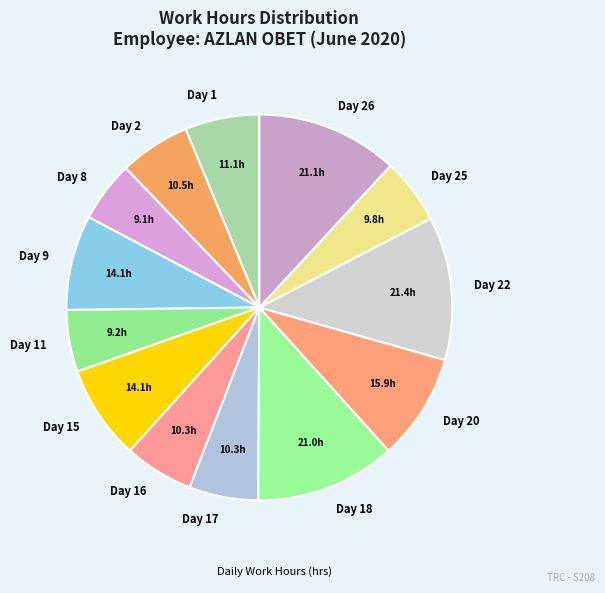

What is the ratio of the value at Day 17 to the value at Day 1?

0.9